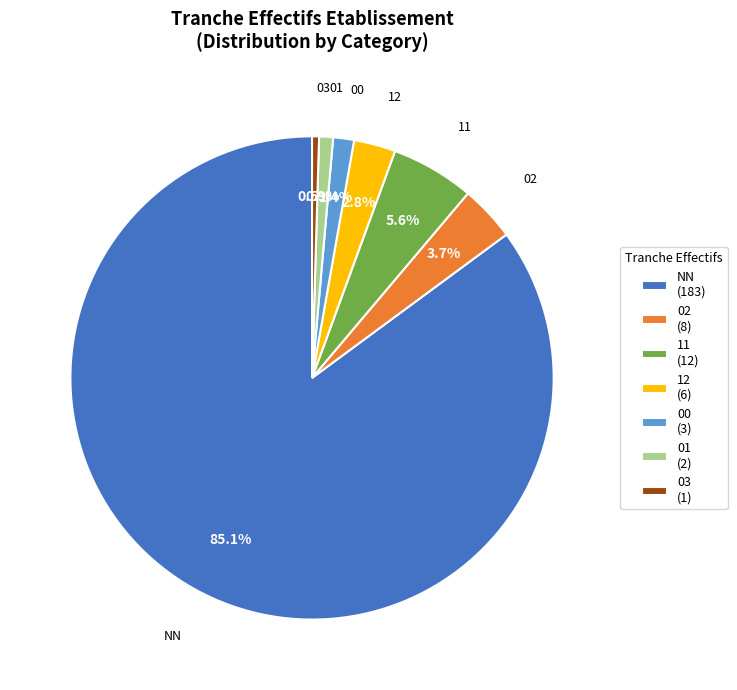

What percentage do 11 and 01 together represent?

6.5%